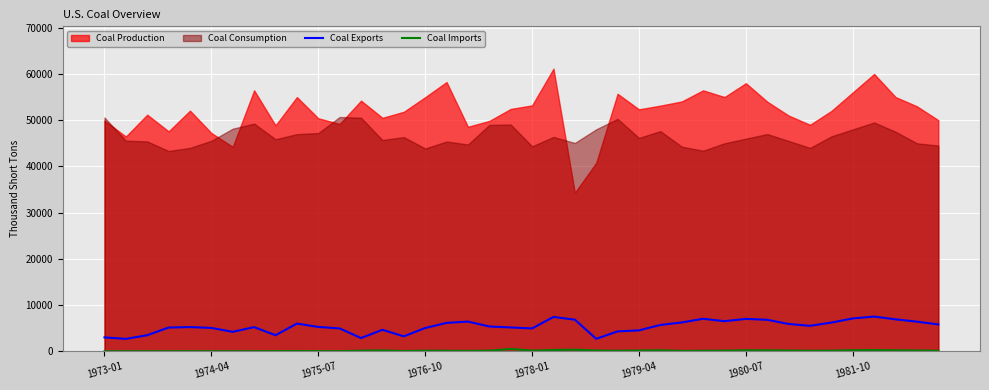

True or false: Coal Exports has a value of 2589 at 17.

False